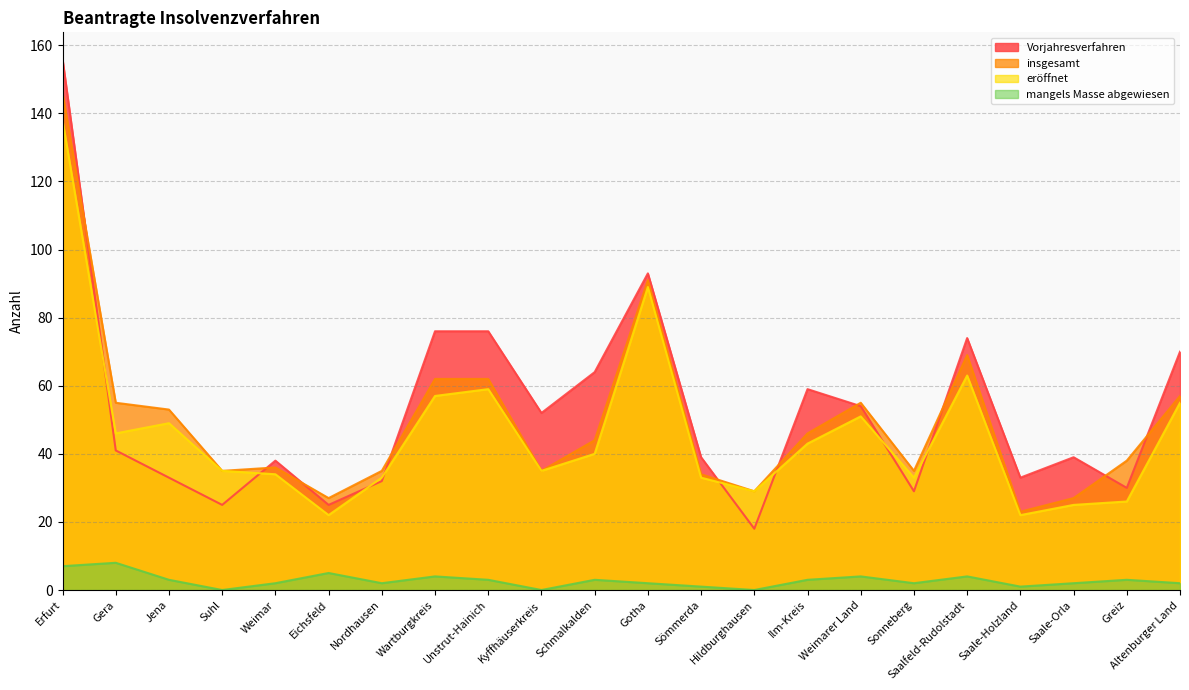

What is the difference between the maximum and second lowest values in the Vorjahresverfahren series?

131